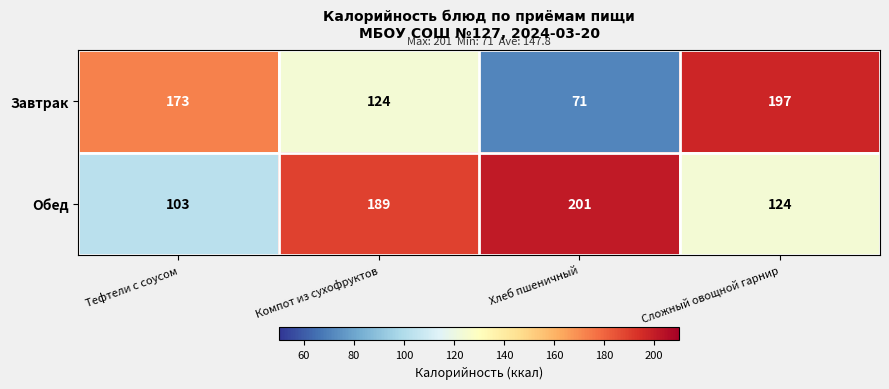

Which series has the widest spread of values?

Завтрак